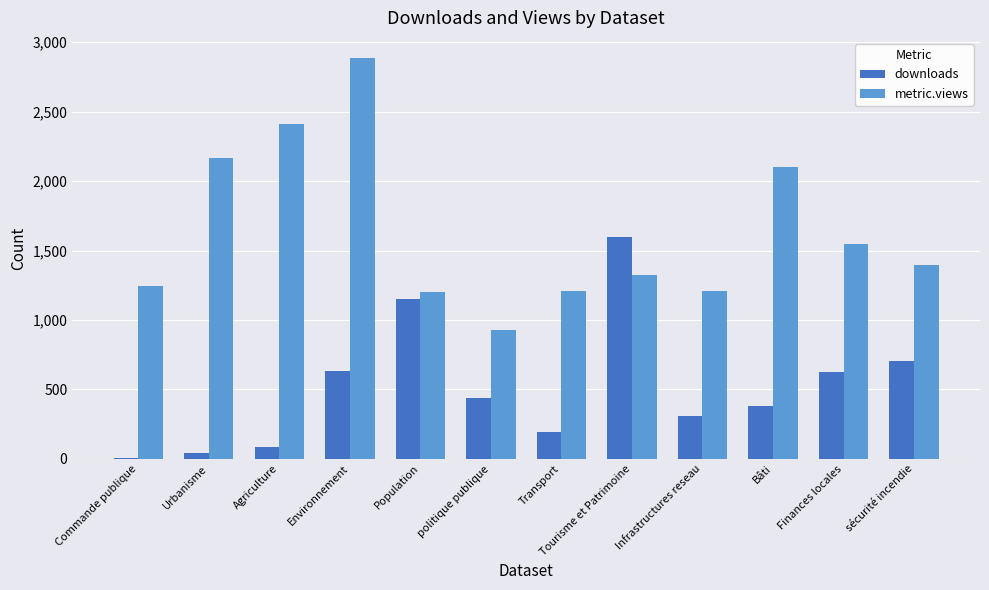

Is the value of metric.views at Bâti greater than the value of downloads at Population?

Yes